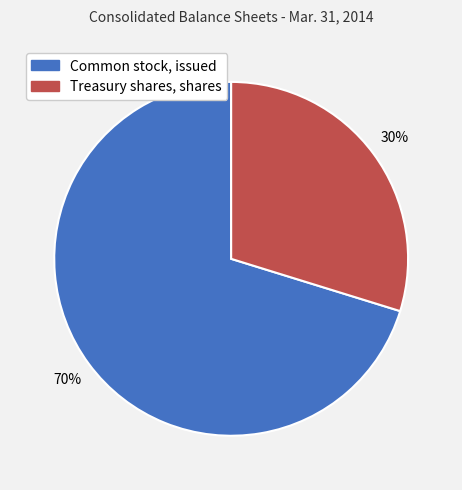

Approximately how many times larger is the value at Treasury shares, shares compared to Common stock, issued?

0.4